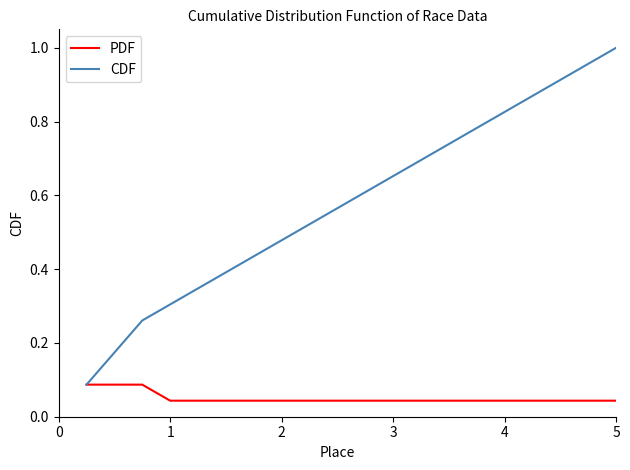

Which series has the largest range (max minus min)?

CDF